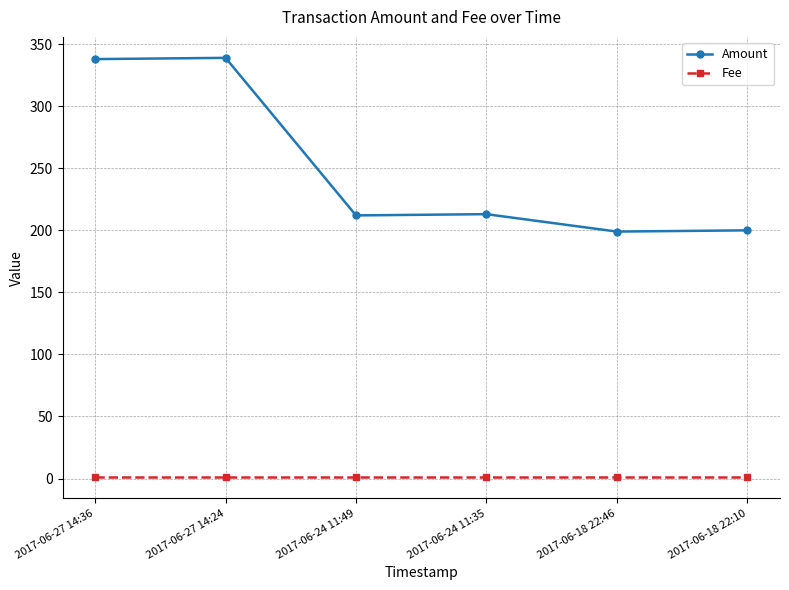

The Amount series shows 460.8 at 2017-06-27 14:36. True or false?

False